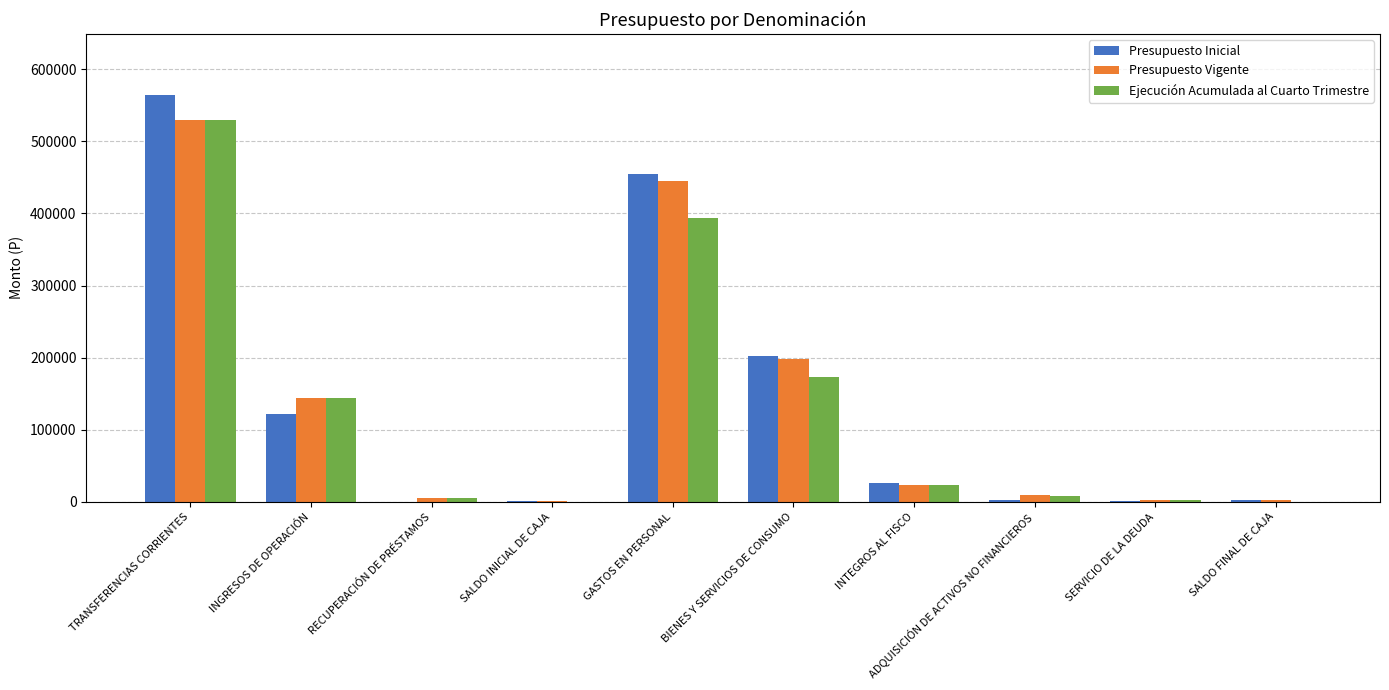

What is the approximate value of Presupuesto Inicial at SALDO FINAL DE CAJA?

1926